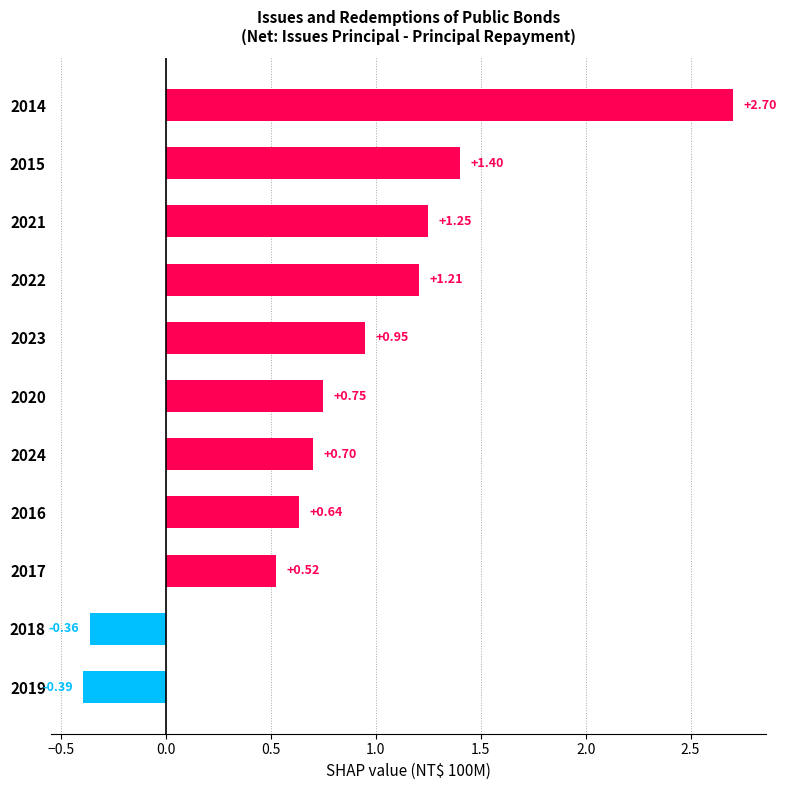

What is the sum of all values?

9.4